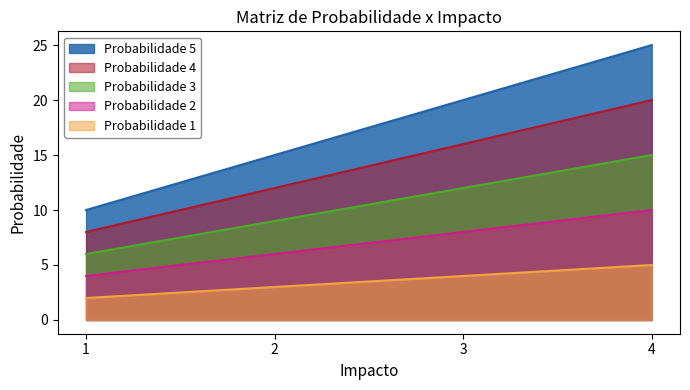

The Probabilidade 1 series shows 7 at 4. True or false?

False